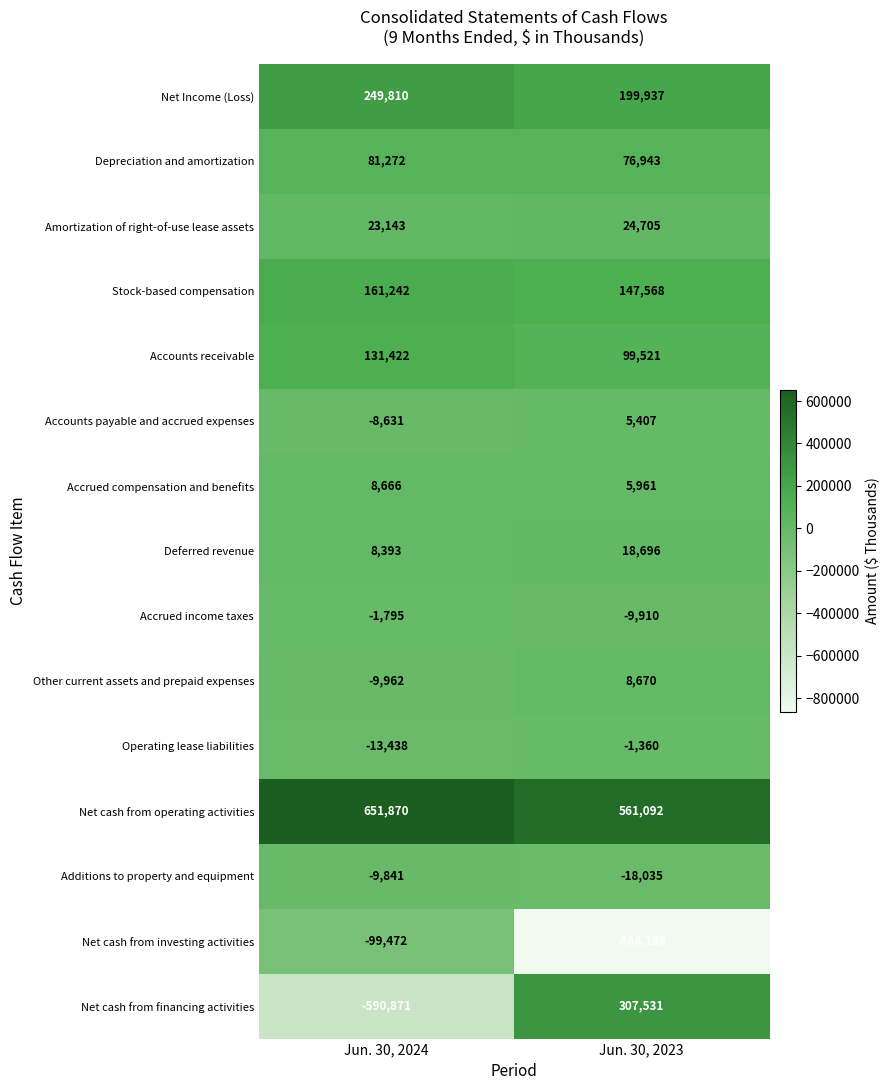

How many series are shown in this chart?

15